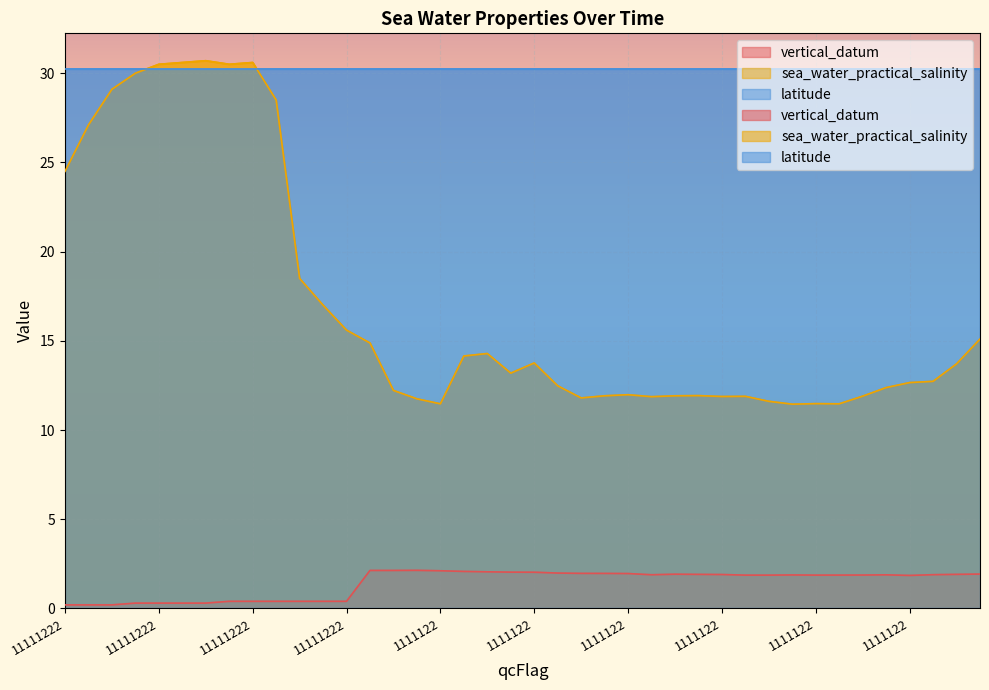

What is the difference between the second highest and minimum values in the vertical_datum series?

1.9